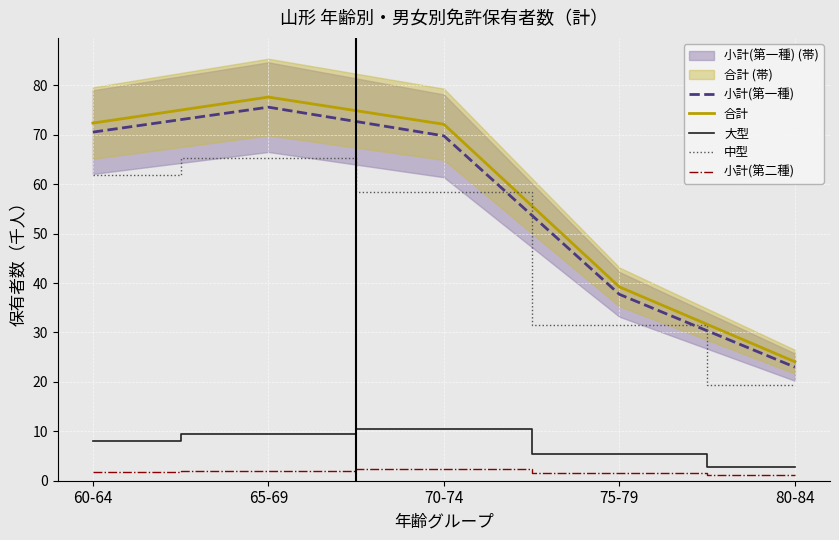

True or false: 小計(第二種) has a value of 2.6 at 75-79.

False